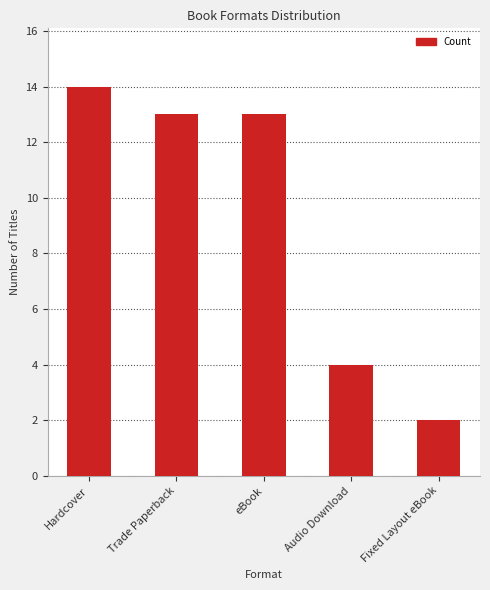

How many data points are less than 13?

2